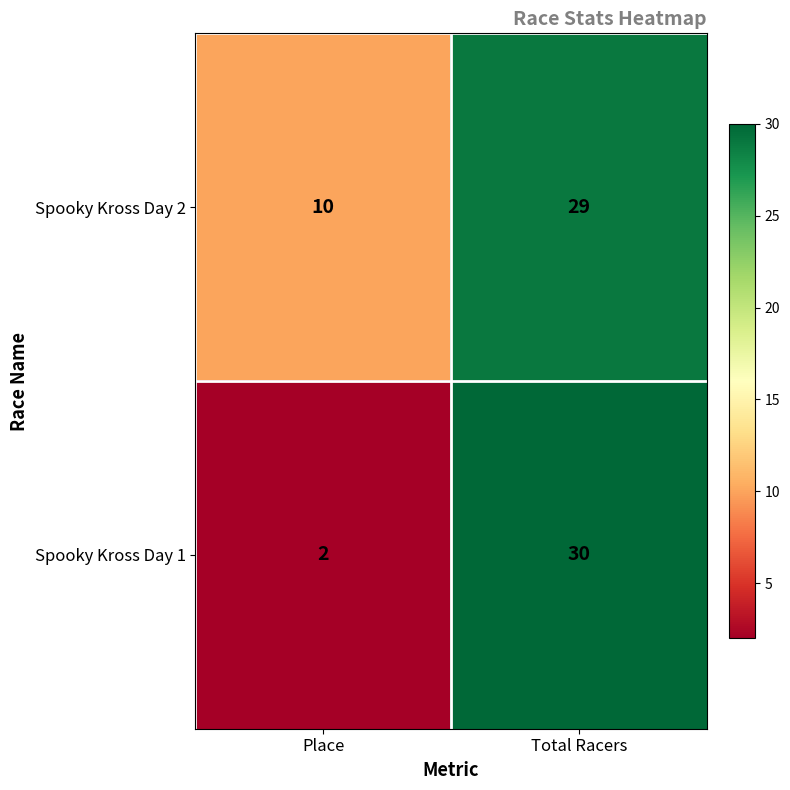

True or false: Spooky Kross Day 2 has a value of 6 at Place.

False